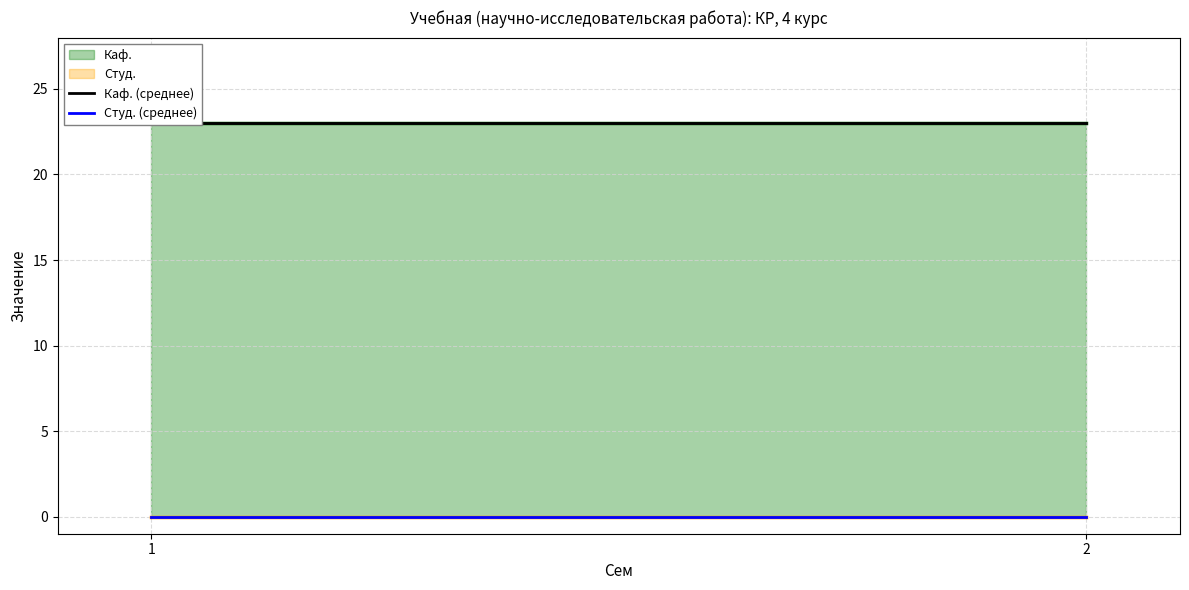

Reading left to right, transcribe all the data shown in this chart.

Каф. (среднее): 1=23	2=23
Студ. (среднее): 1=0	2=0